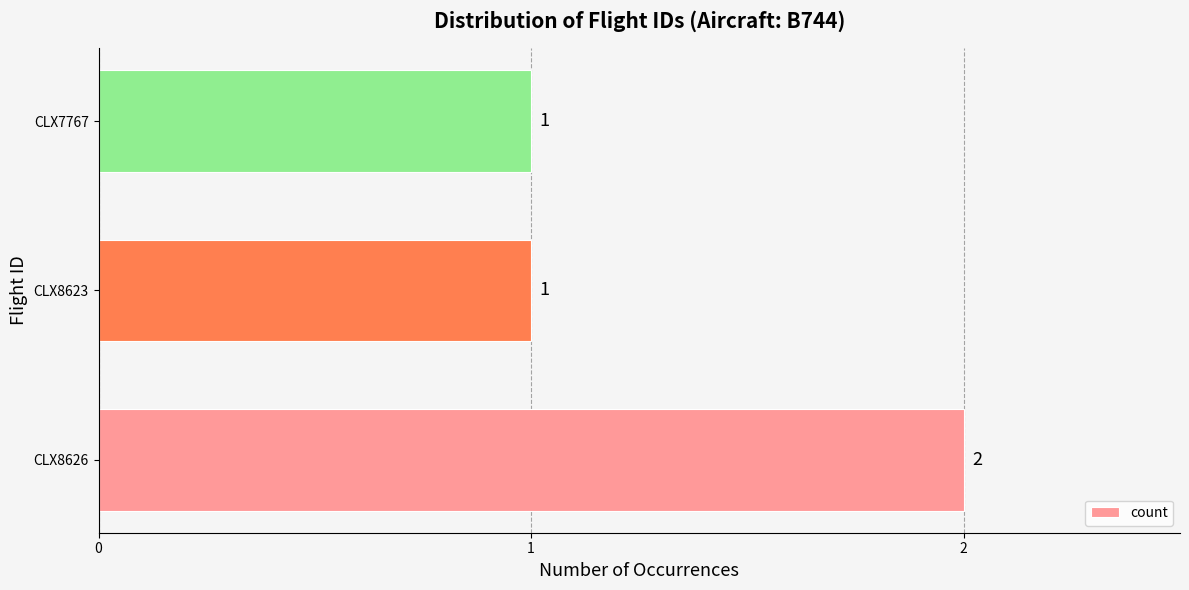

Reading bottom to top, transcribe all the data shown in this chart.

CLX8626=2	CLX8623=1	CLX7767=1